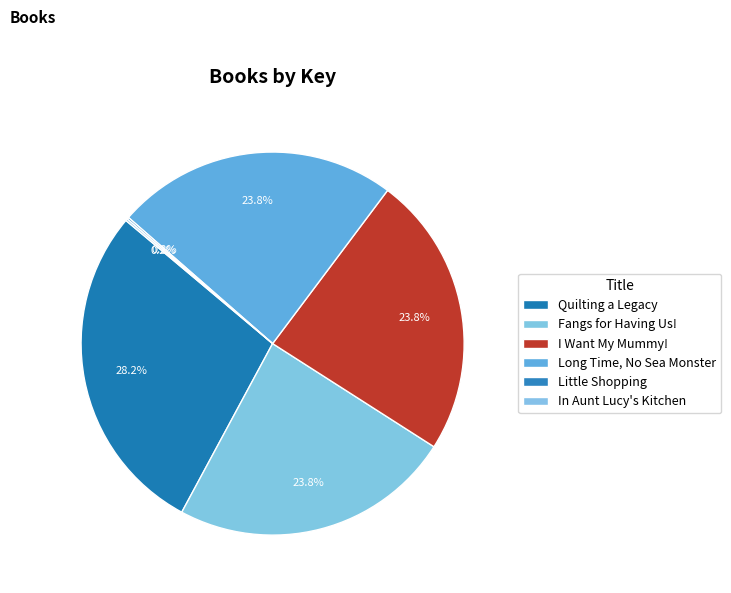

Rank the categories by value from highest to lowest.

Quilting a Legacy, Fangs for Having Us!, Long Time, No Sea Monster, I Want My Mummy!, In Aunt Lucy's Kitchen, Little Shopping